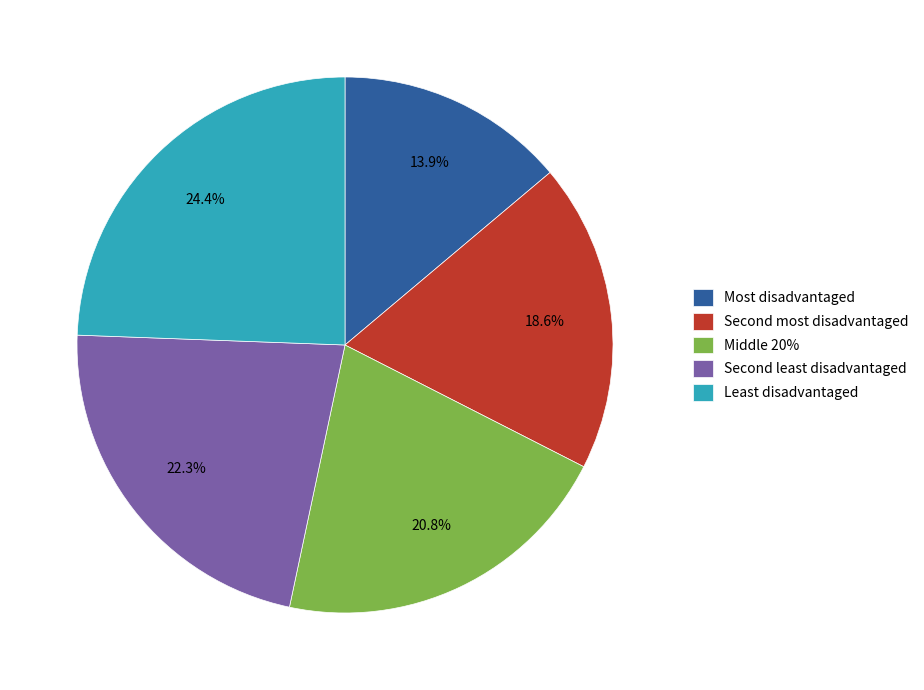

Between Most disadvantaged and Middle 20%, which is larger?

Middle 20%